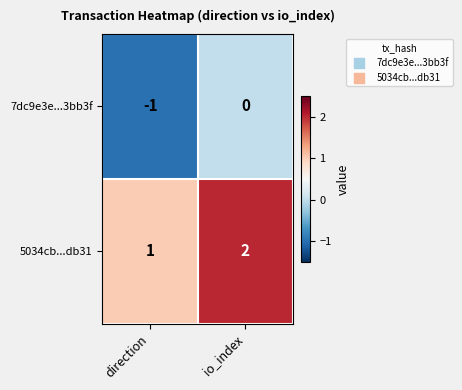

What is the difference between the highest and lowest values at io_index?

2